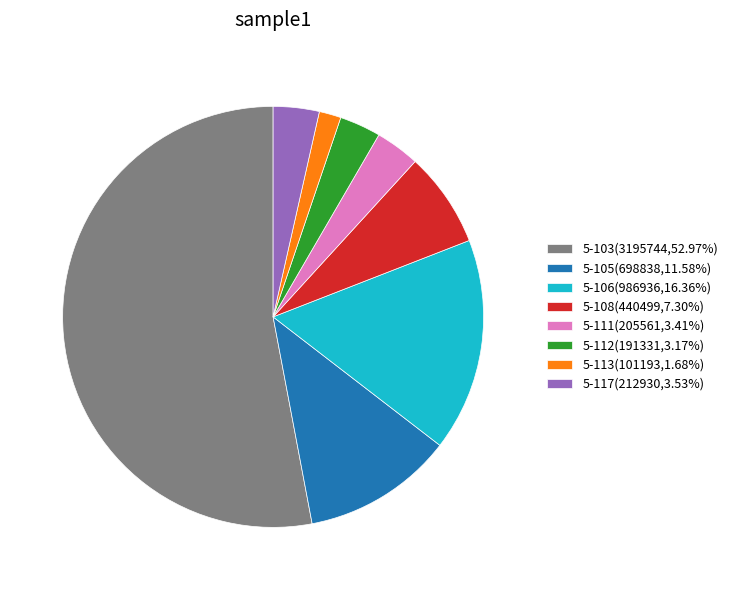

Which slice is the smallest?

5-113